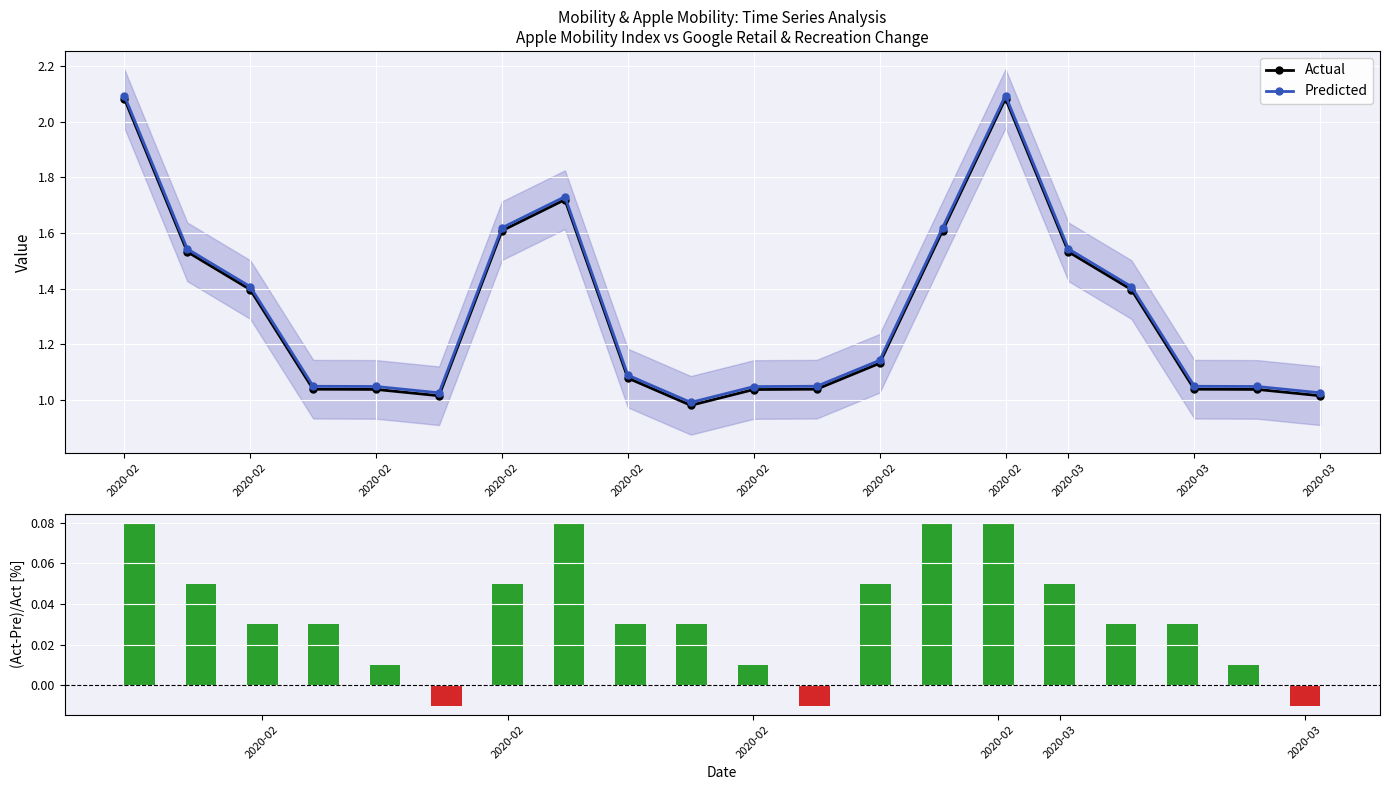

Which series has the largest total across all categories?

Predicted